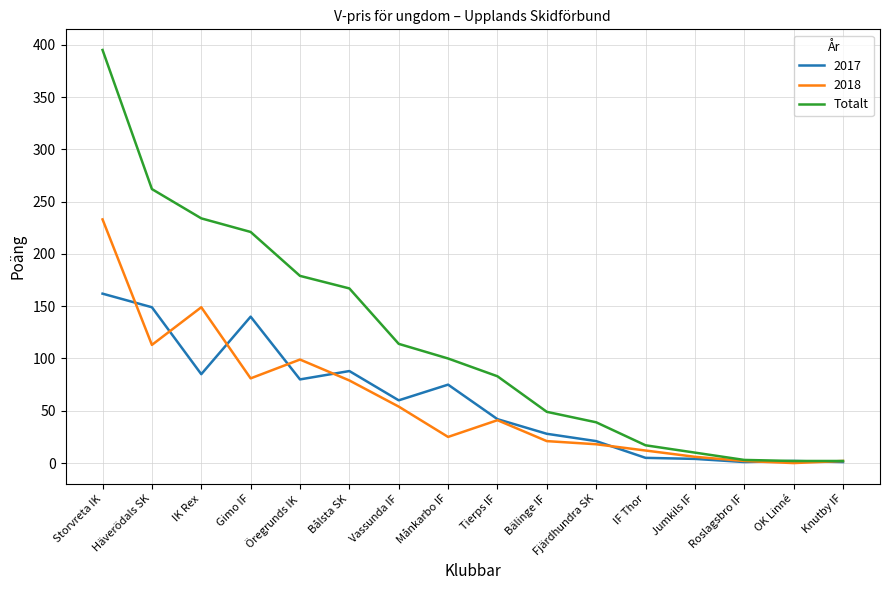

The value of Totalt at IF Thor is 17. True or false?

True